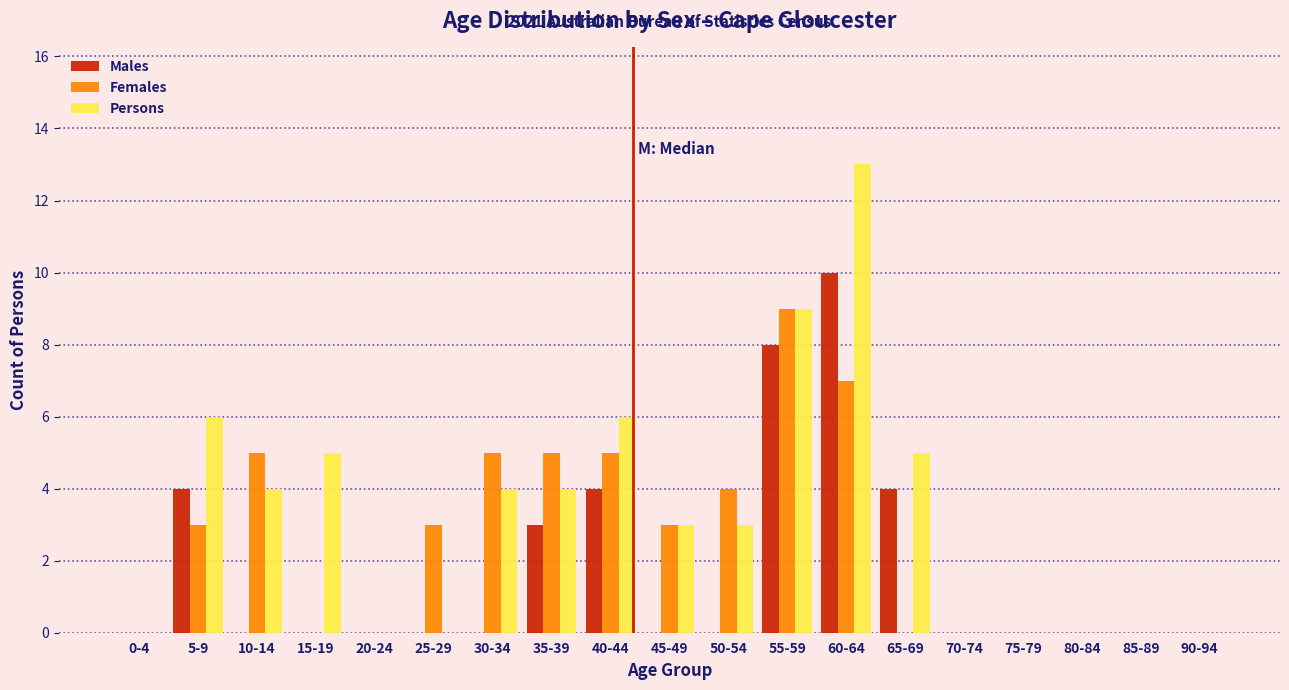

What is the sum of all Persons values?

62